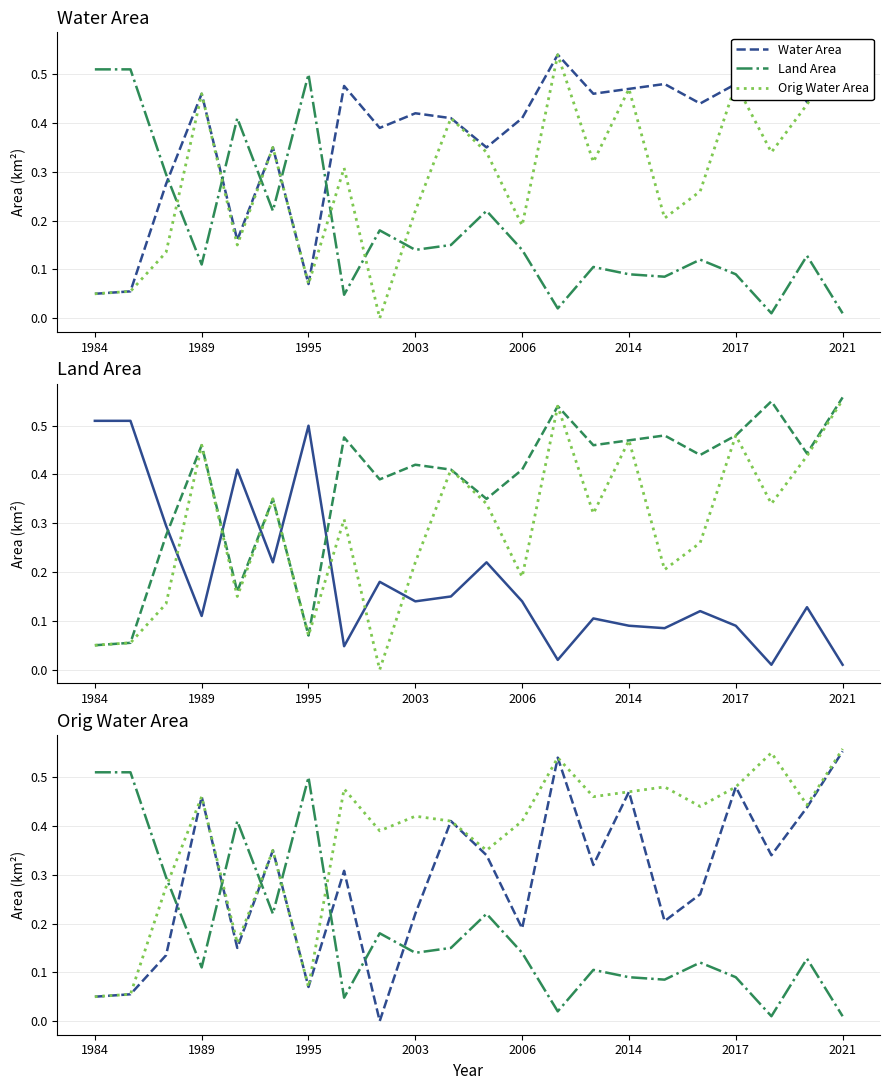

How many distinct data groups are displayed?

3